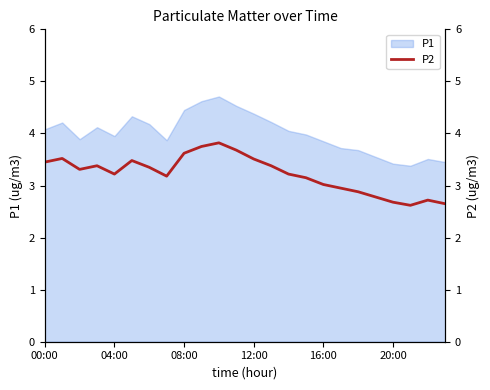

How many points are lower than both their immediate neighbors (excluding endpoints)?

4